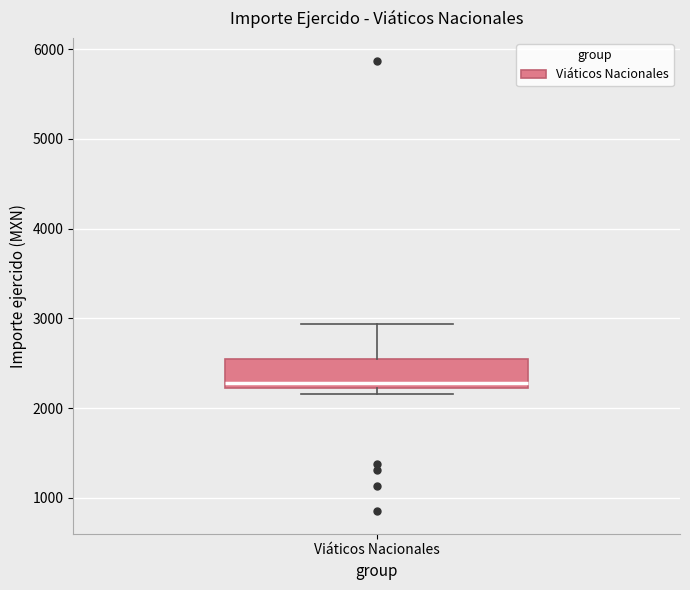

Transcribe this box plot: give where the median line is, the range the box spans, and where the two whiskers end, as read against the y-axis. The values are not printed on the chart, so give them approximately, as read against the axis.

median 2300, box 2200 to 2500, whiskers 2200 (just below the box's lower edge) to 2900